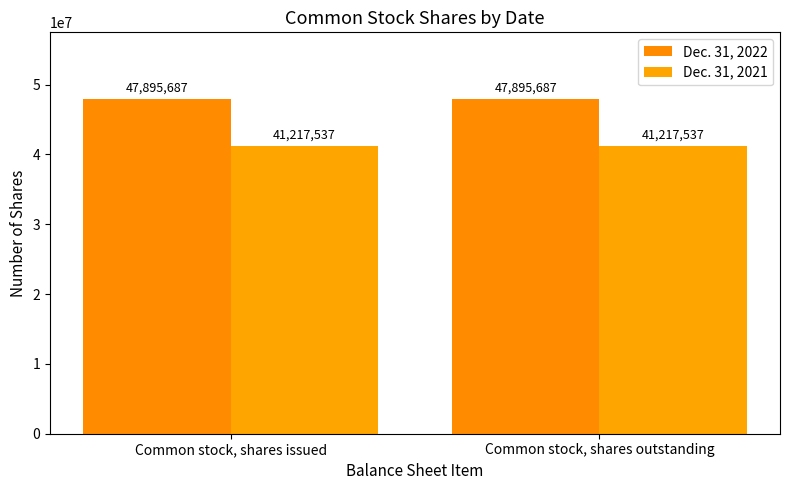

Reading right to left, list all the values displayed in this chart.

Dec. 31, 2022: 47895687	47895687
Dec. 31, 2021: 41217537	41217537